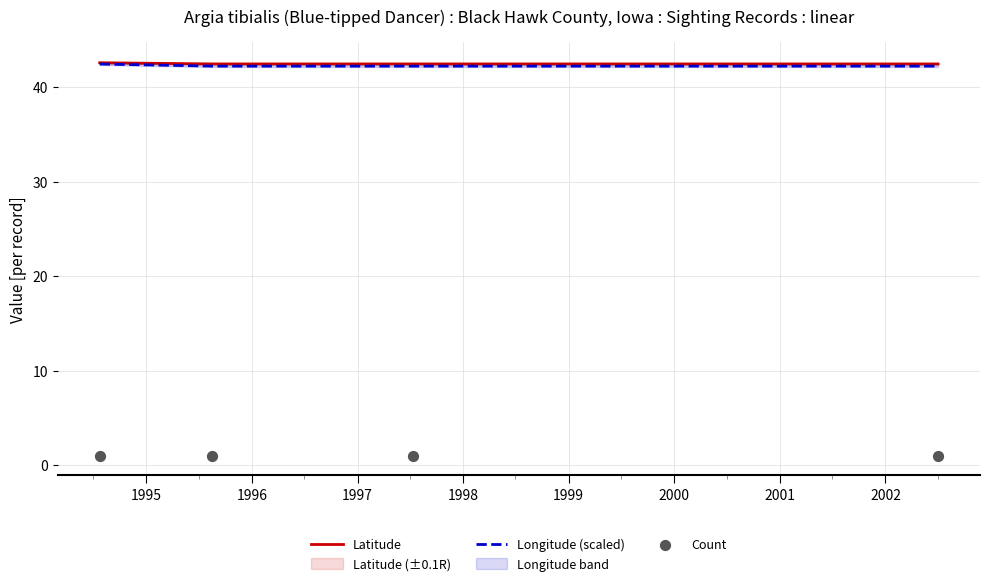

Which series contains the highest Y value?

Latitude